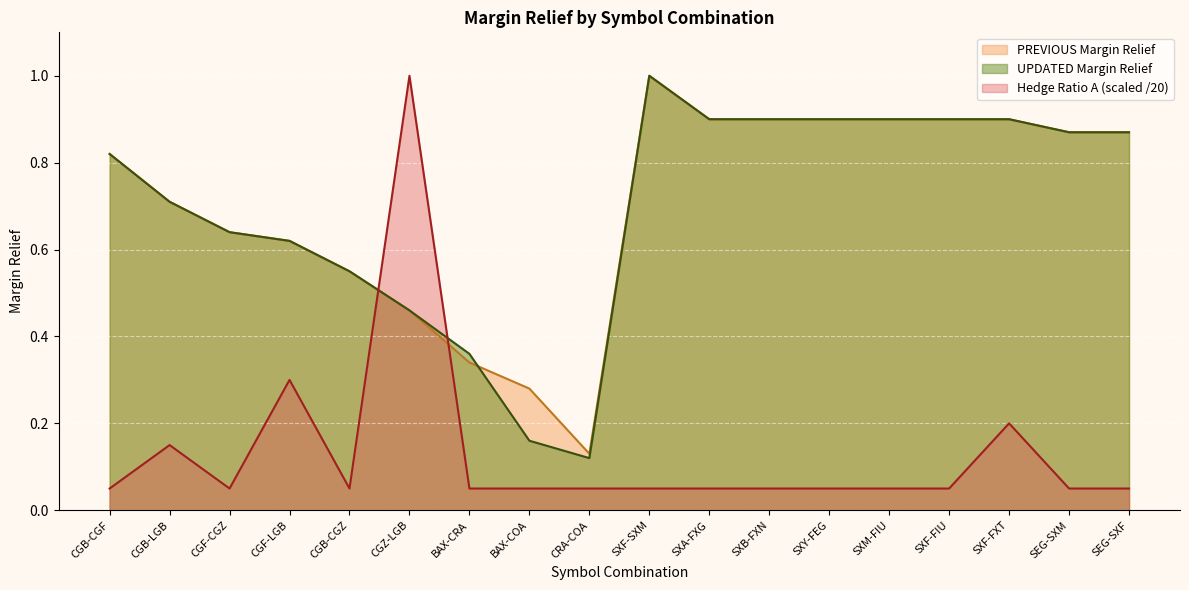

Where is the first local maximum for Hedge Ratio A?

CGB-LGB